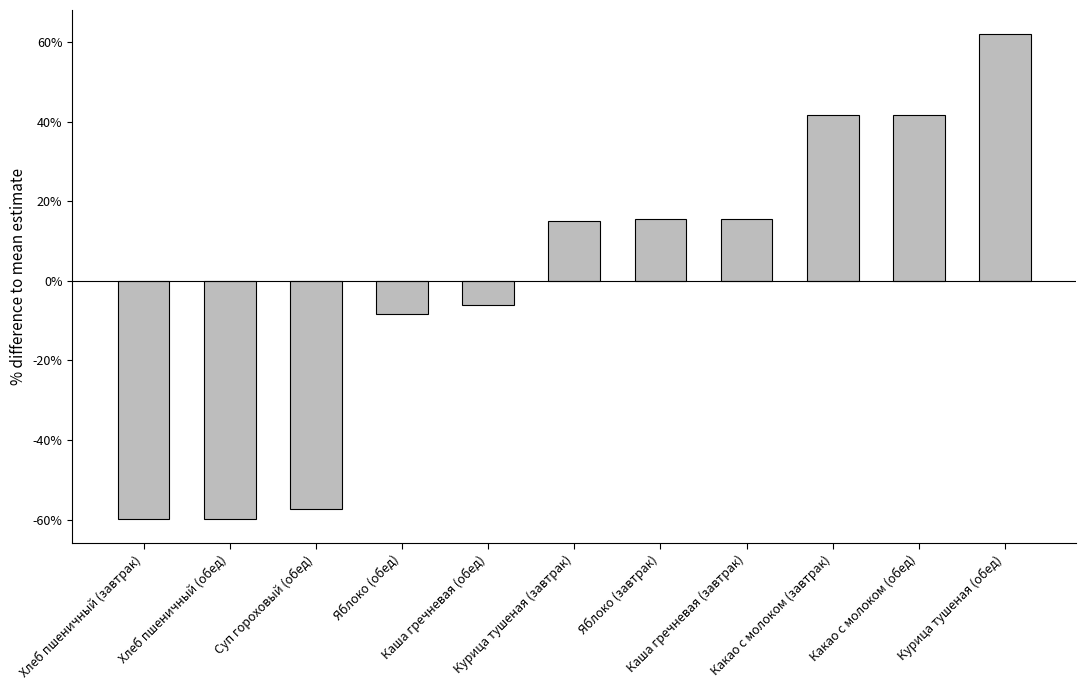

What is the minimum value shown in the chart?

-59.8